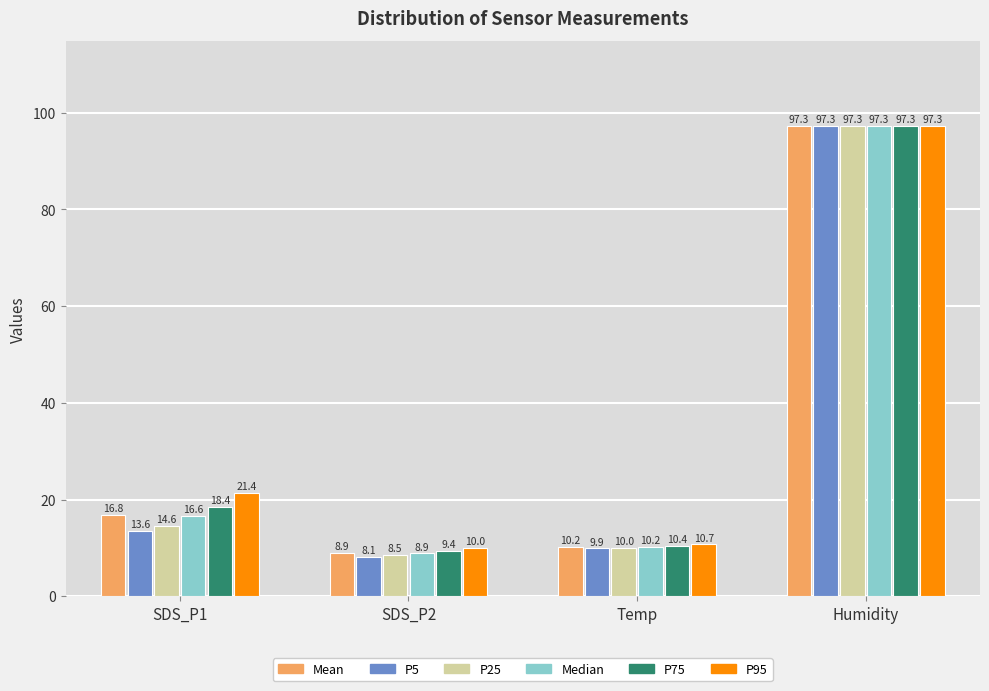

Reading left to right, list all the values displayed in this chart.

Mean: SDS_P1=16.8	SDS_P2=8.9	Temp=10.2	Humidity=97.3
P5: SDS_P1=13.6	SDS_P2=8.1	Temp=9.9	Humidity=97.3
P25: SDS_P1=14.6	SDS_P2=8.5	Temp=10.0	Humidity=97.3
Median: SDS_P1=16.6	SDS_P2=8.9	Temp=10.2	Humidity=97.3
P75: SDS_P1=18.4	SDS_P2=9.4	Temp=10.4	Humidity=97.3
P95: SDS_P1=21.4	SDS_P2=10.0	Temp=10.7	Humidity=97.3